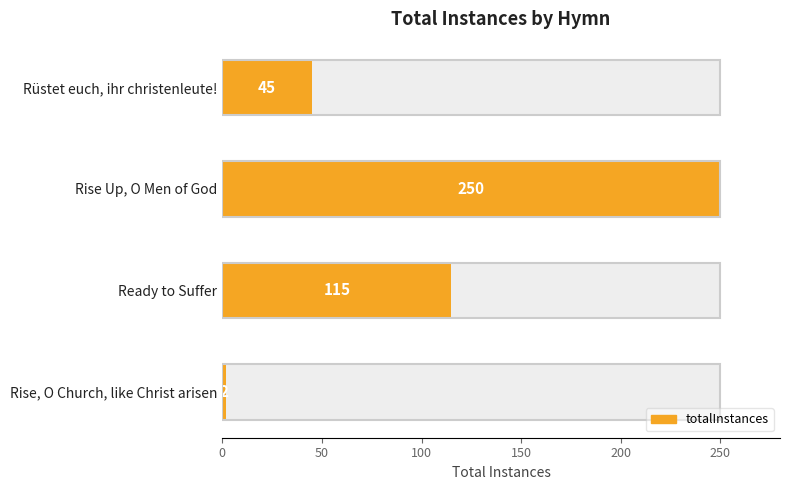

What is the value of the 4th bar from the left?

2